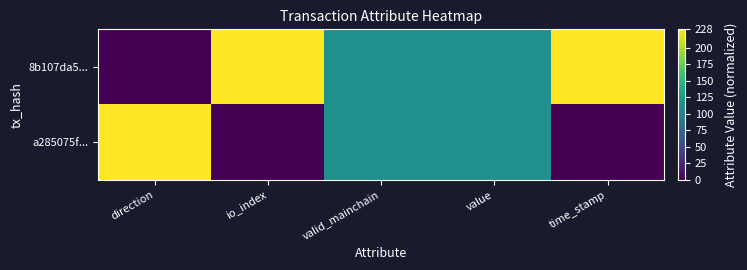

Count the number of categories in the chart.

5